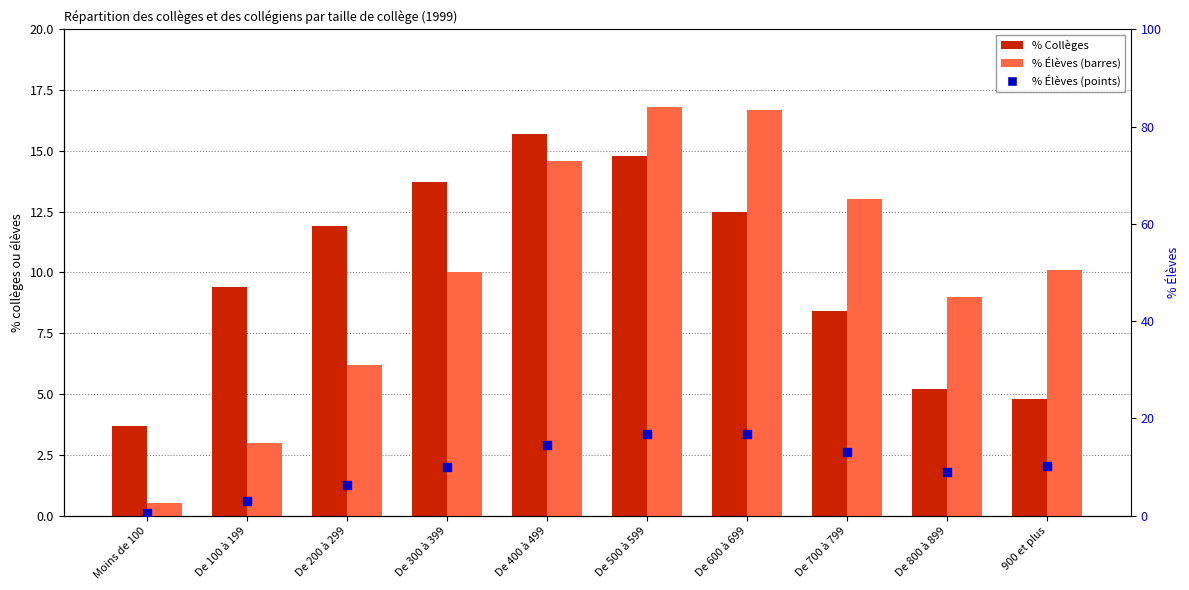

At how many categories does at least one series exceed 3?

10